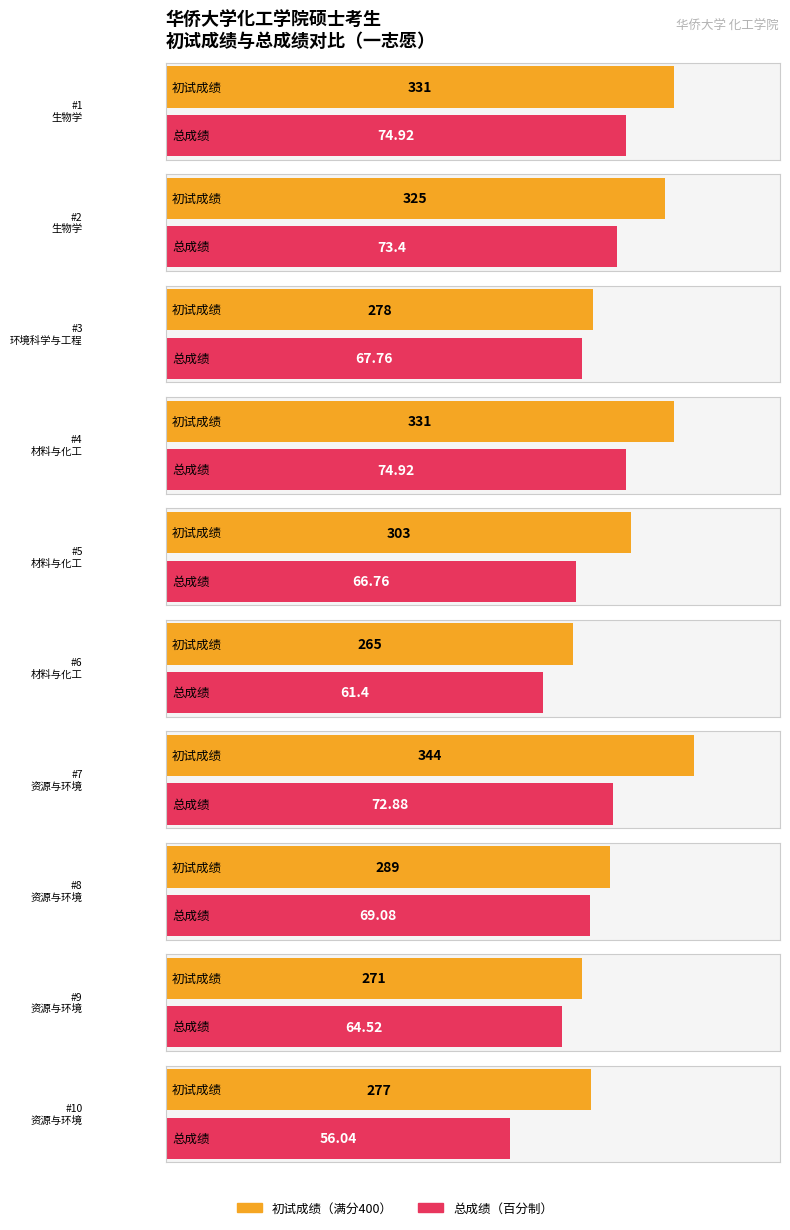

How many data points does each series have?

10